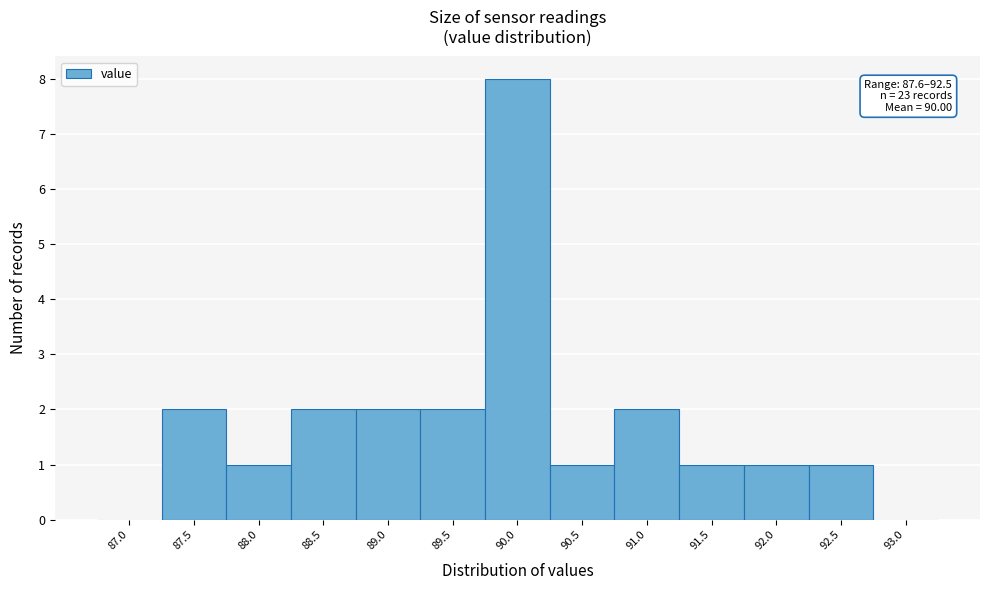

Reading left to right, what are all the values shown in this chart?

87.0=0	87.5=2	88.0=1	88.5=2	89.0=2	89.5=2	90.0=8	90.5=1	91.0=2	91.5=1	92.0=1	92.5=1	93.0=0